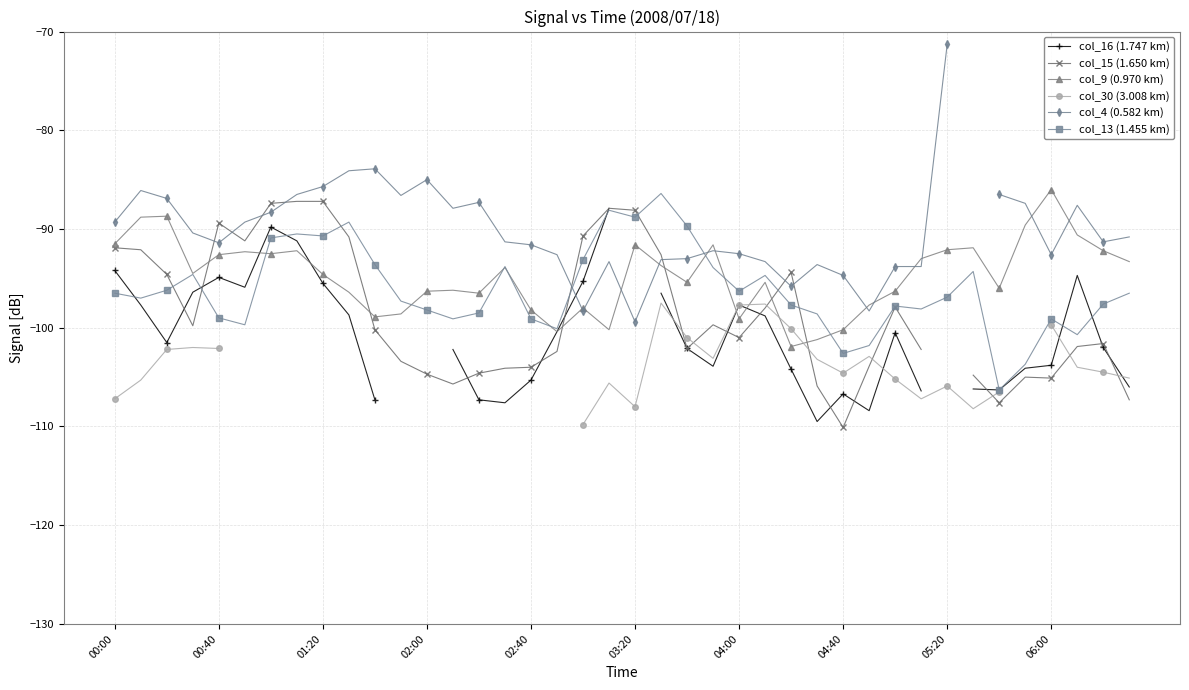

Read the col_4 (0.582 km) value at 39.

-90.8